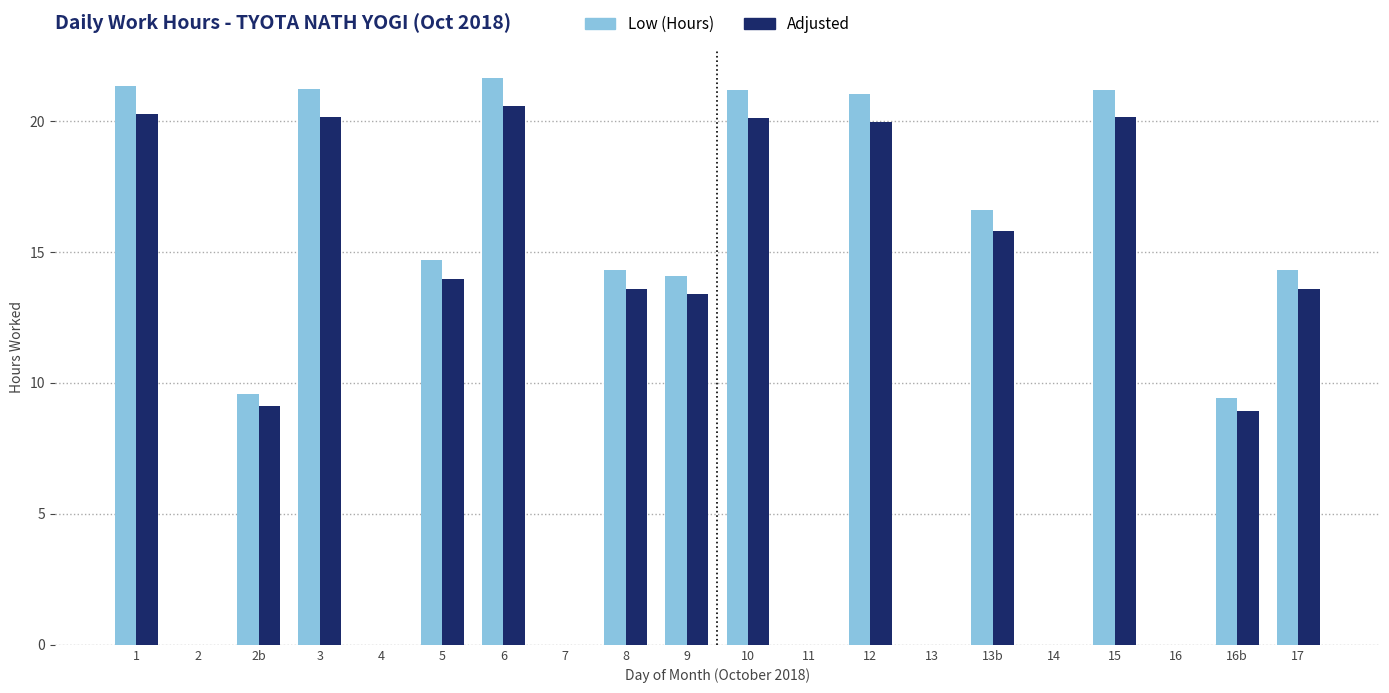

True or false: Adjusted has a value of 35.0 at 1.

False